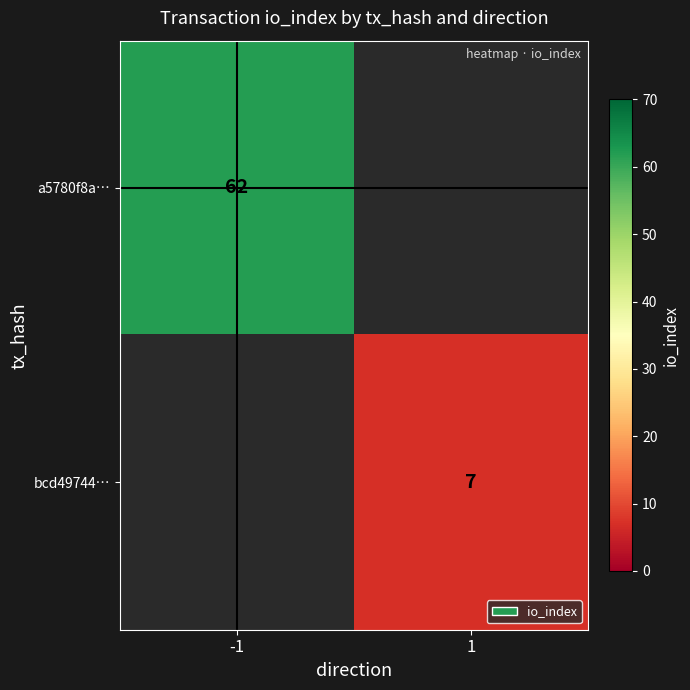

The value of bcd49744… at 1 is 7. True or false?

True